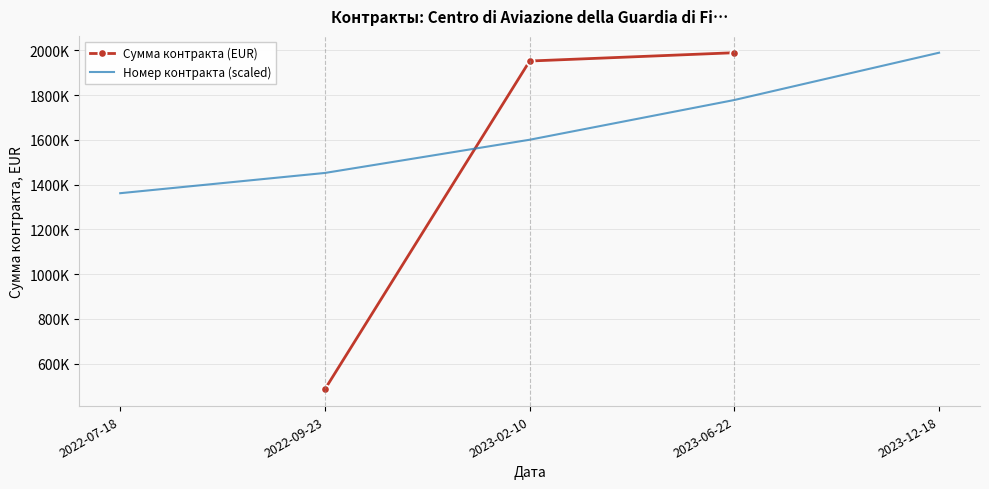

List the labels in order of value, smallest first.

2022-09-23, 2023-02-10, 2023-06-22